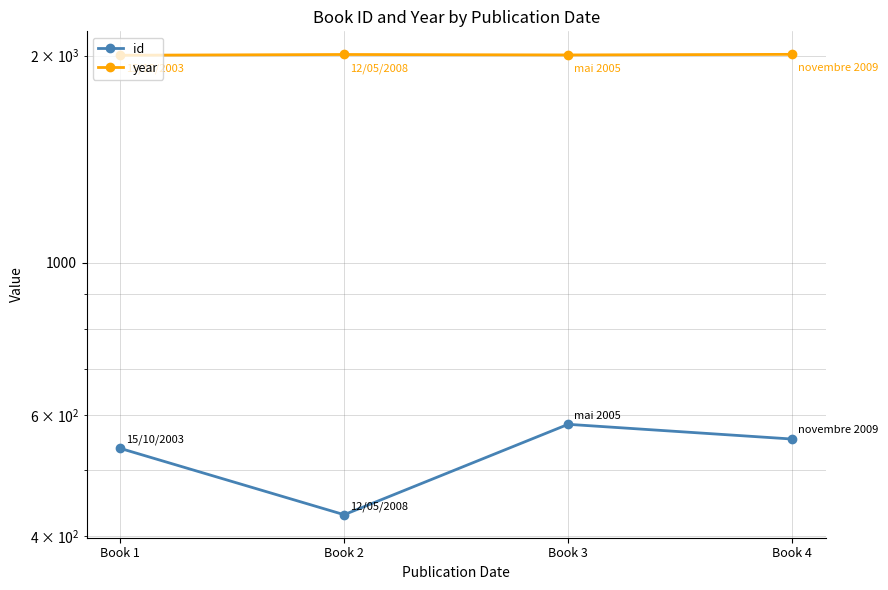

True or false: year has more than 1 interior local peaks.

False